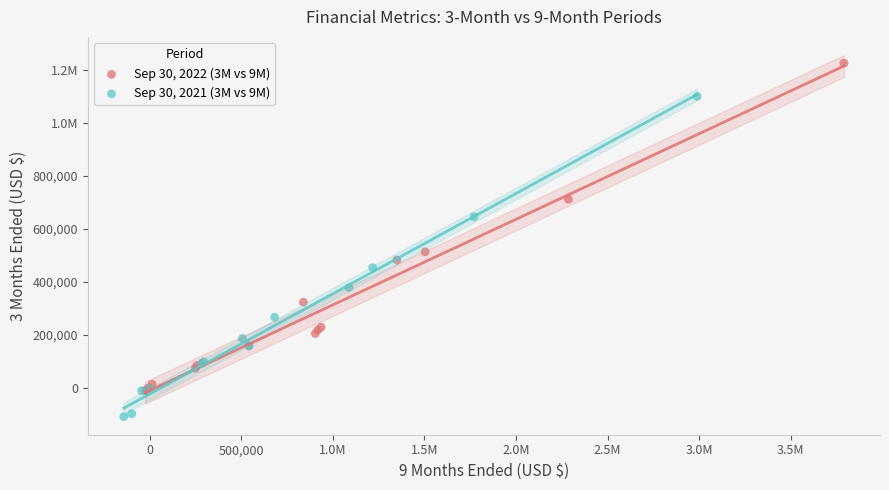

What are all the series names shown in the legend?

Sep 30, 2022 (3M vs 9M), Sep 30, 2021 (3M vs 9M)